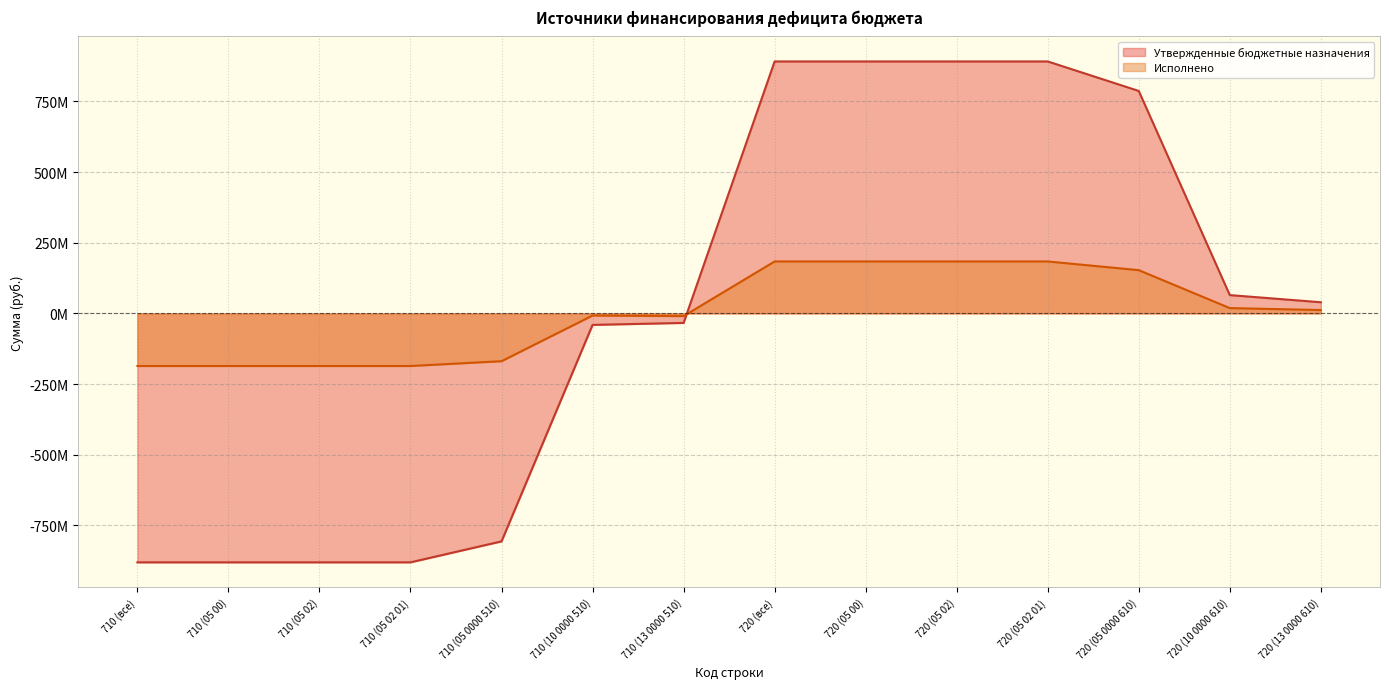

Read the Исполнено value at 720 (05 0000 610).

153085184.1